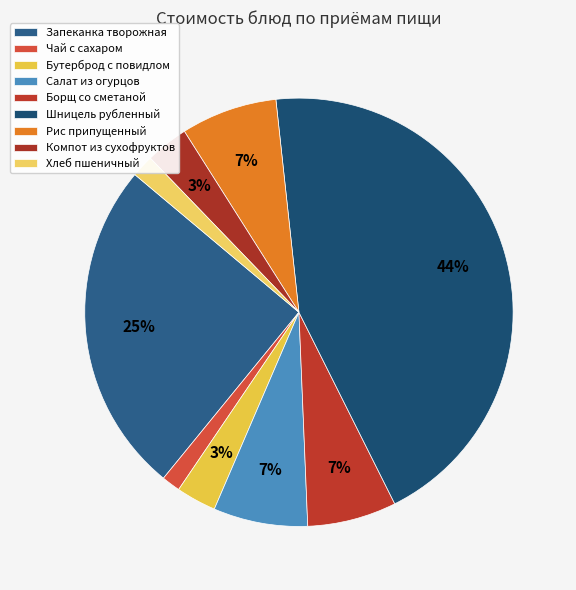

Which slice is the smallest?

Чай с сахаром